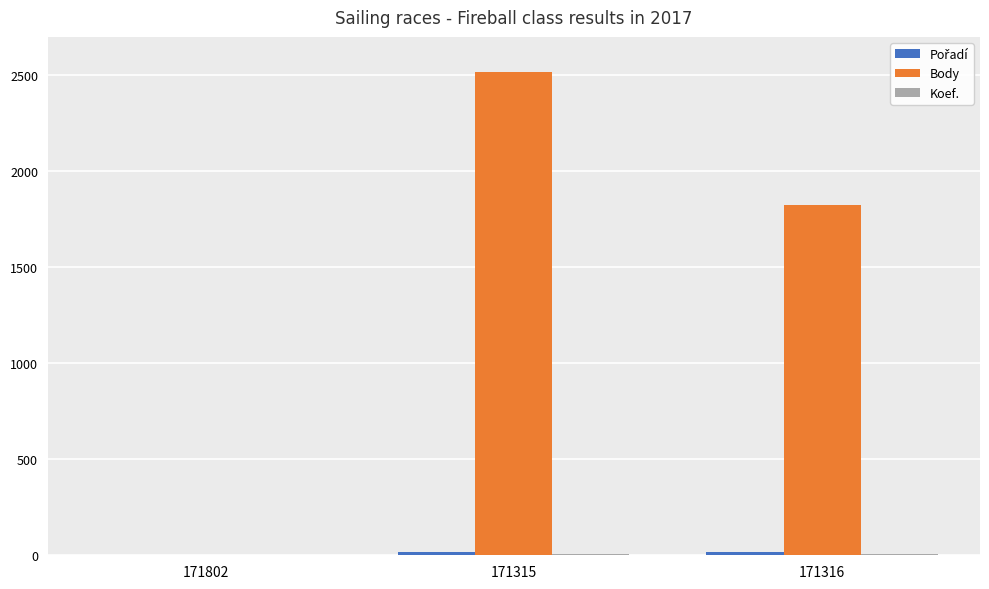

The value of Body at 171315 is 1424. True or false?

False